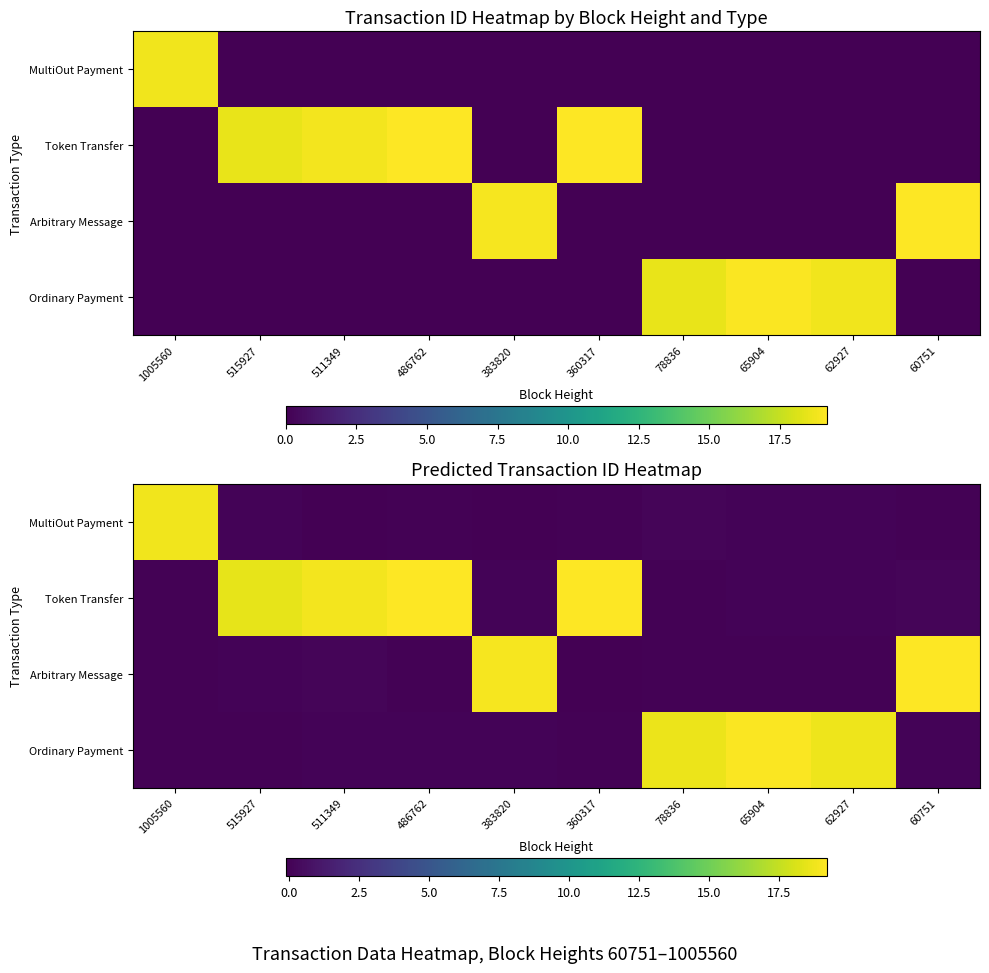

What is the total value across all series at 486762?

19.1